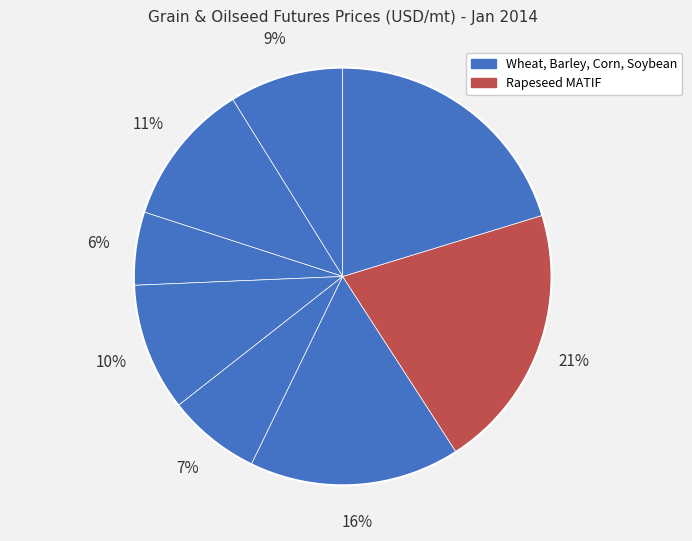

To the nearest percent, what is the average slice percentage?

12%